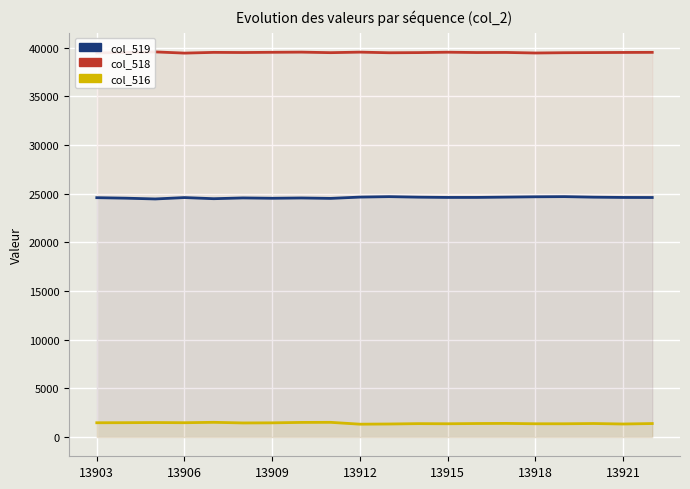

What is the difference between the second highest and minimum values in the col_518 series?

101